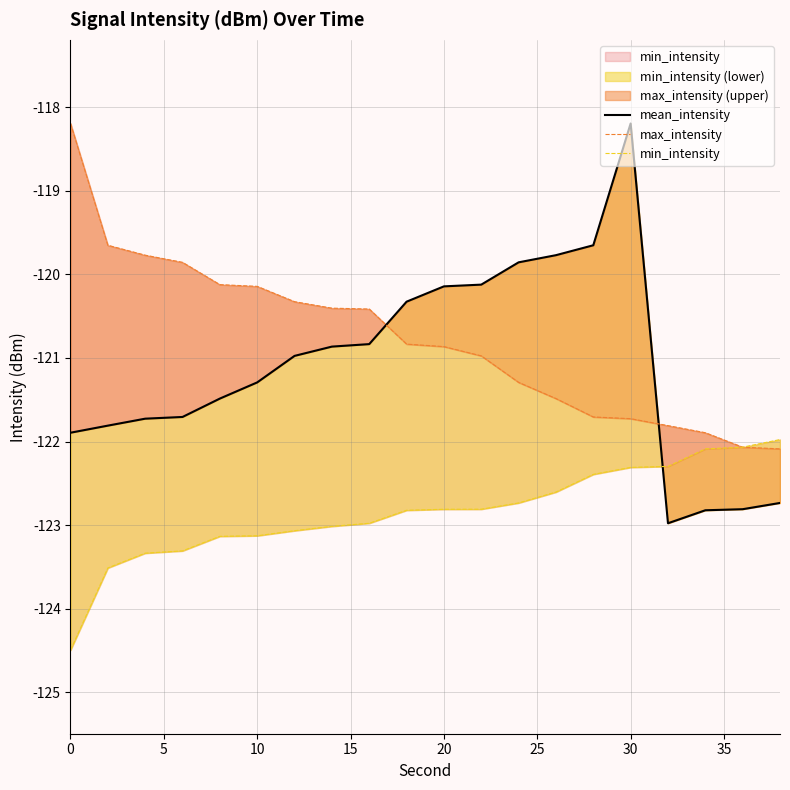

At how many categories does at least one series exceed -119?

2